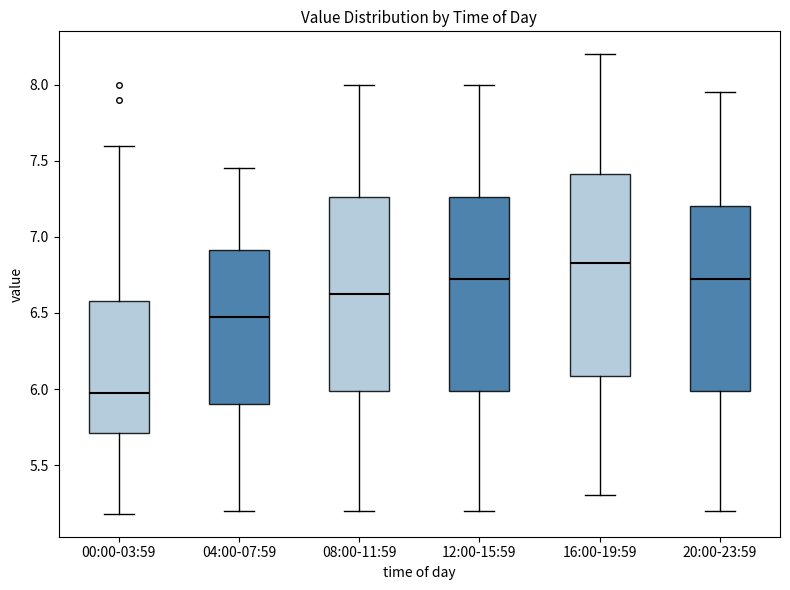

Where does the upper whisker of the box for 12:00-15:59 end on the y-axis? The values are not printed on the chart, so give them approximately, as read against the axis.

8.00